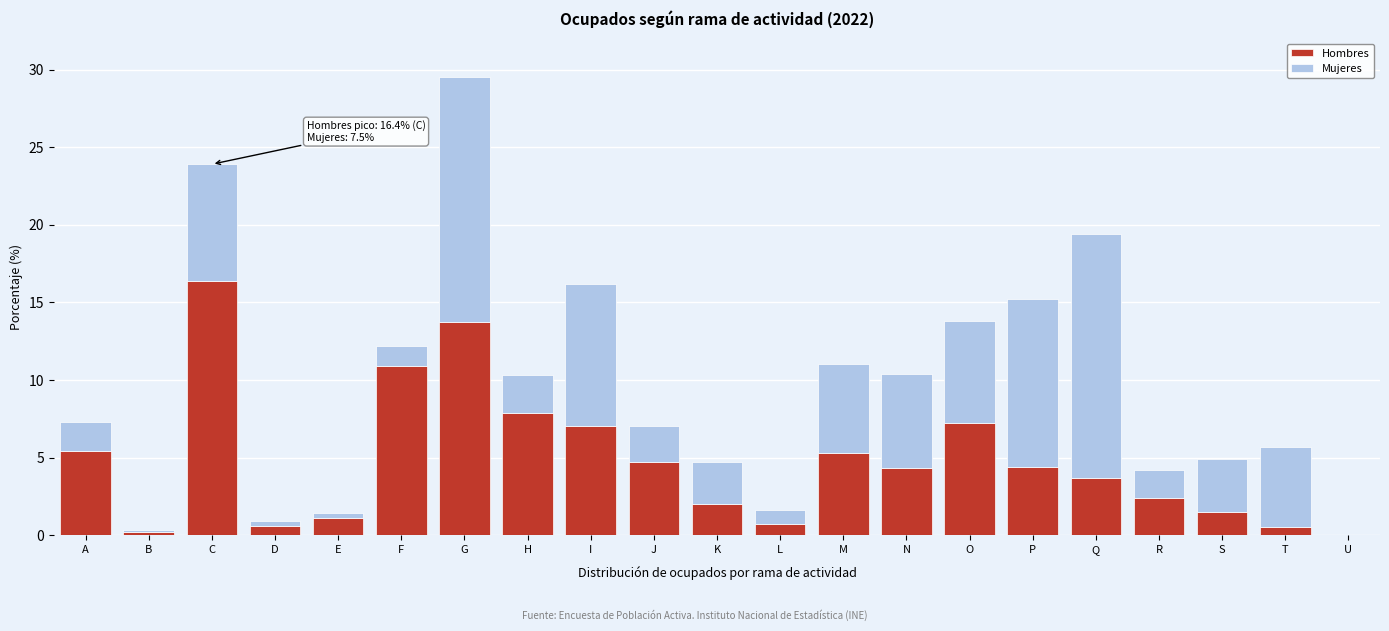

True or false: Hombres has a value of 18.3 at F.

False